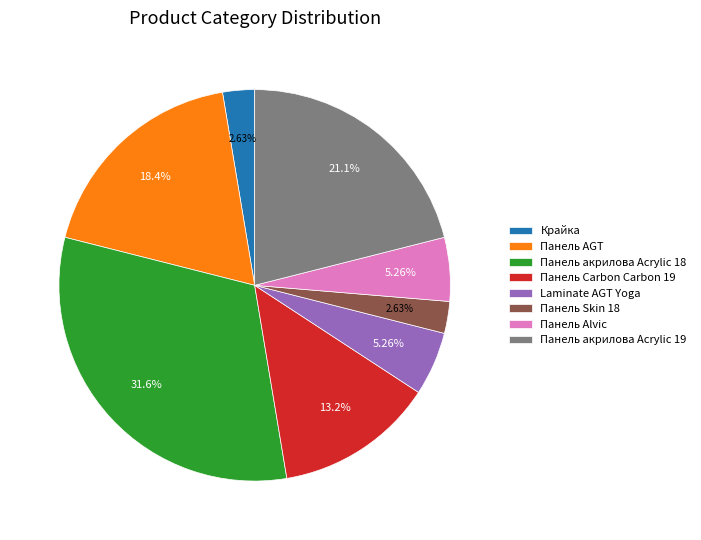

Count the number of slices in the pie.

8